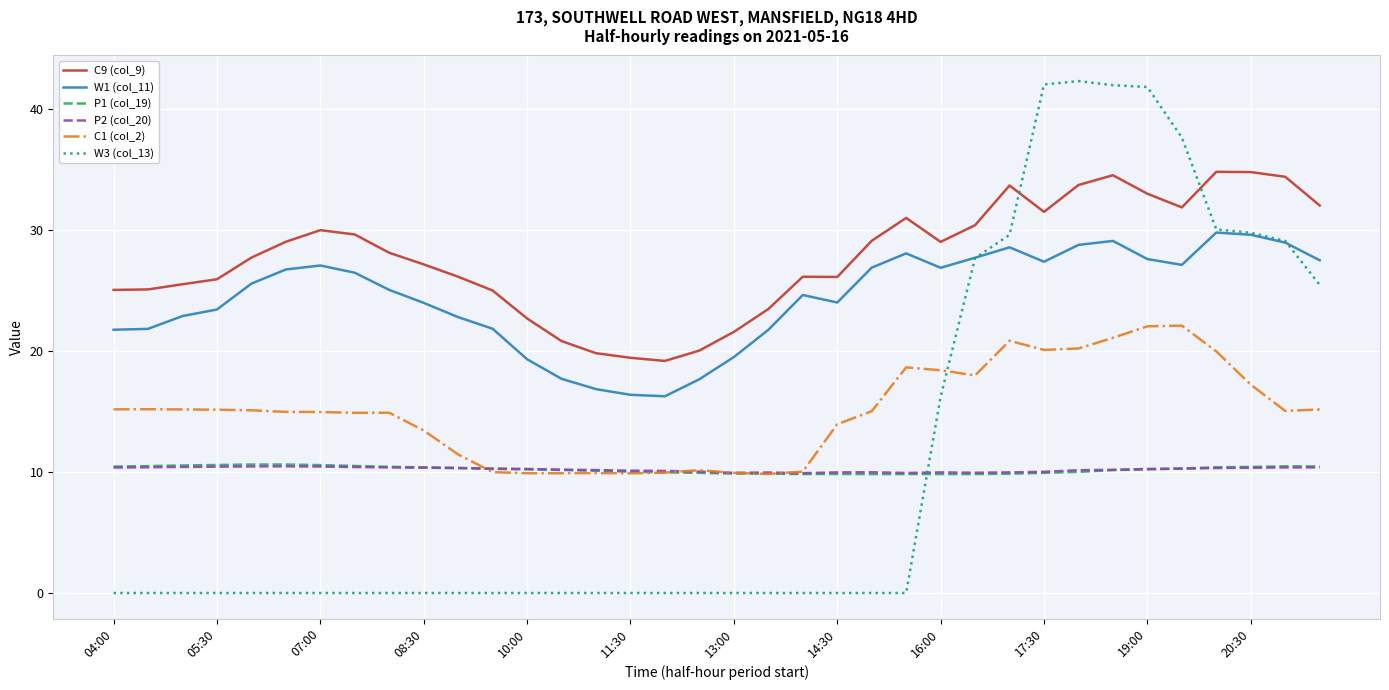

Which series has the largest range (max minus min)?

W3 (col_13)